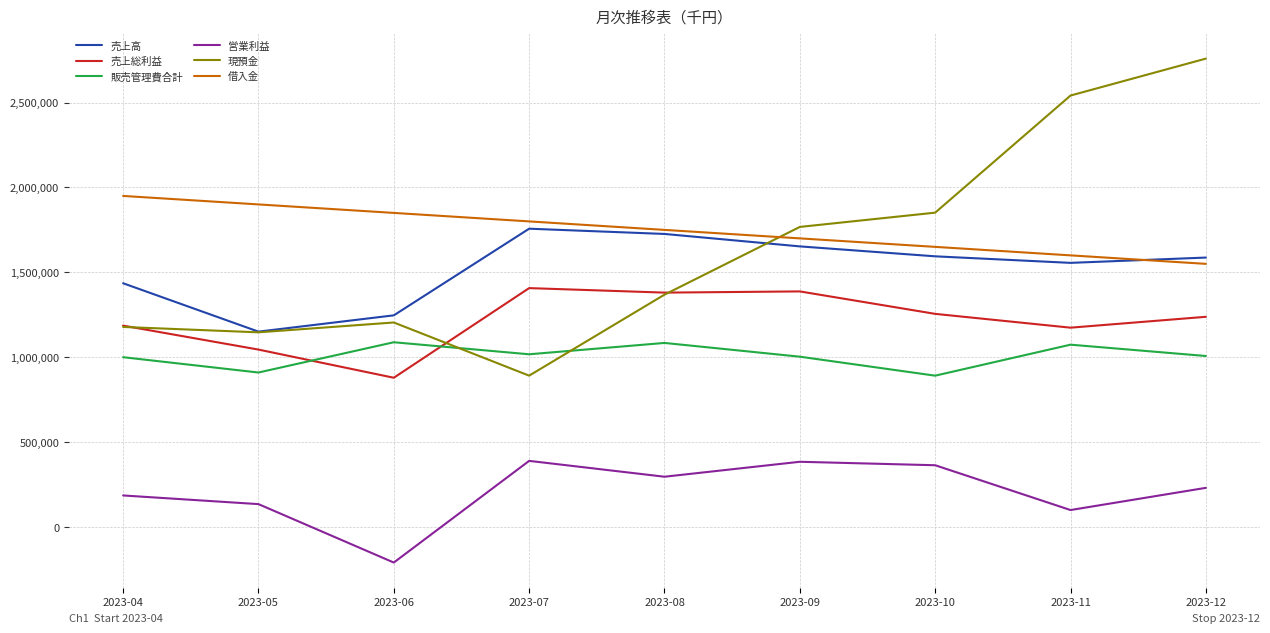

Which series has the widest spread of values?

現預金